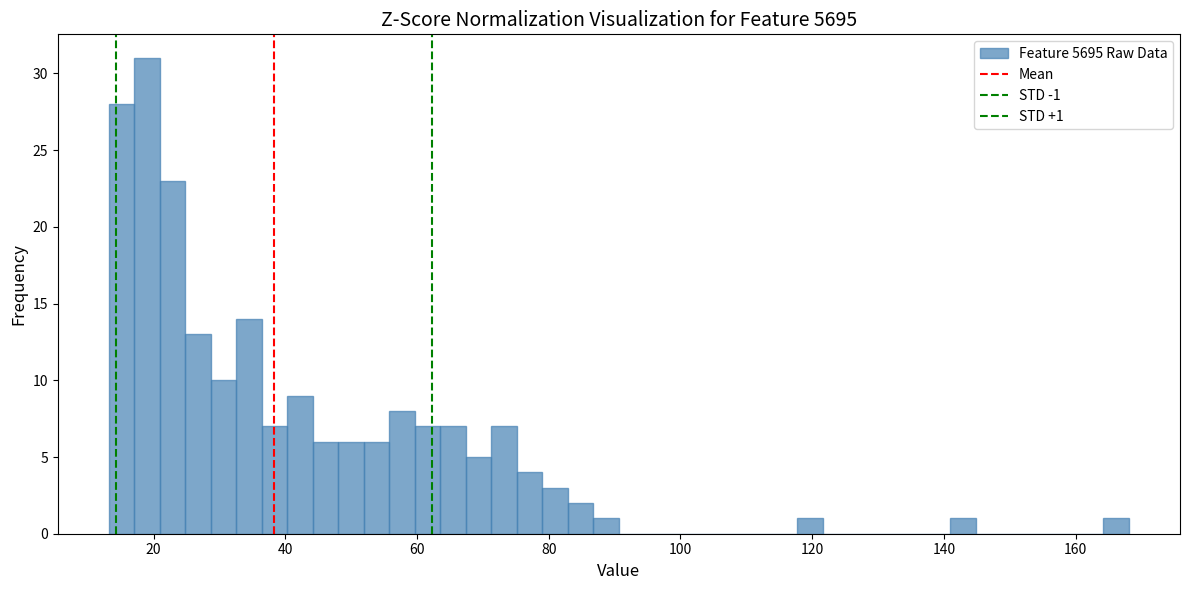

Around what value on the x-axis is the tallest bar? Give the approximate position of its centre, as read against the axis.

20